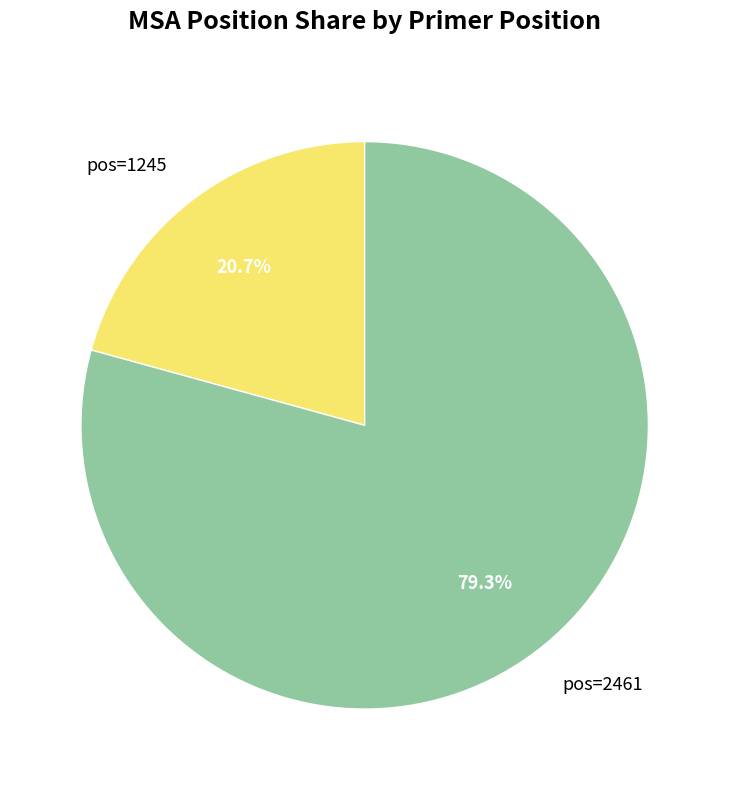

Between pos=2461 and pos=1245, which is larger?

pos=2461